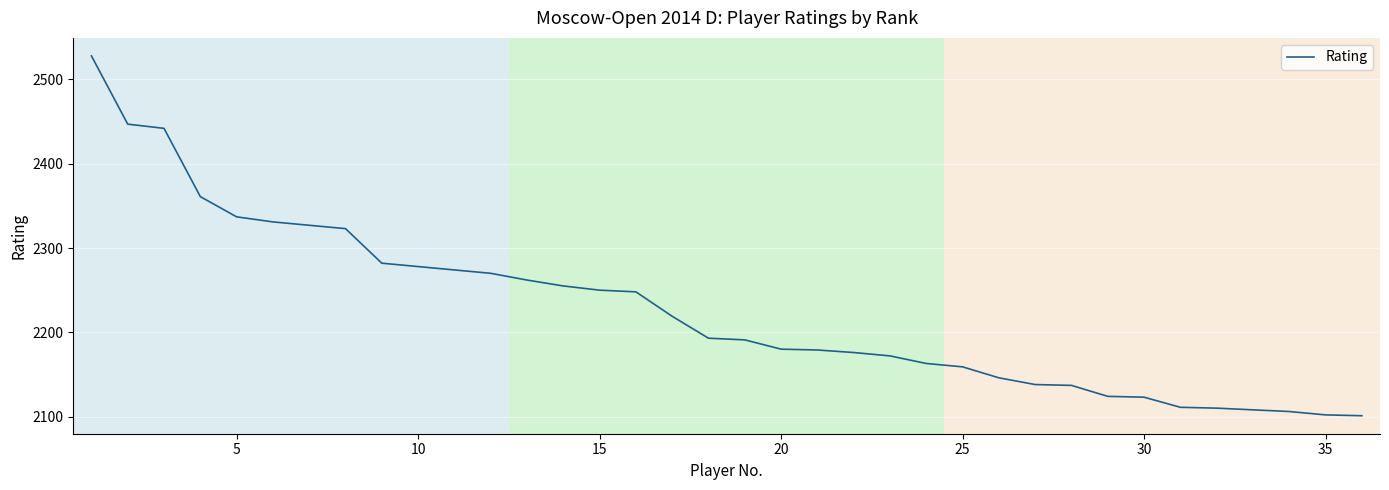

What is the difference between the maximum and minimum values?

427